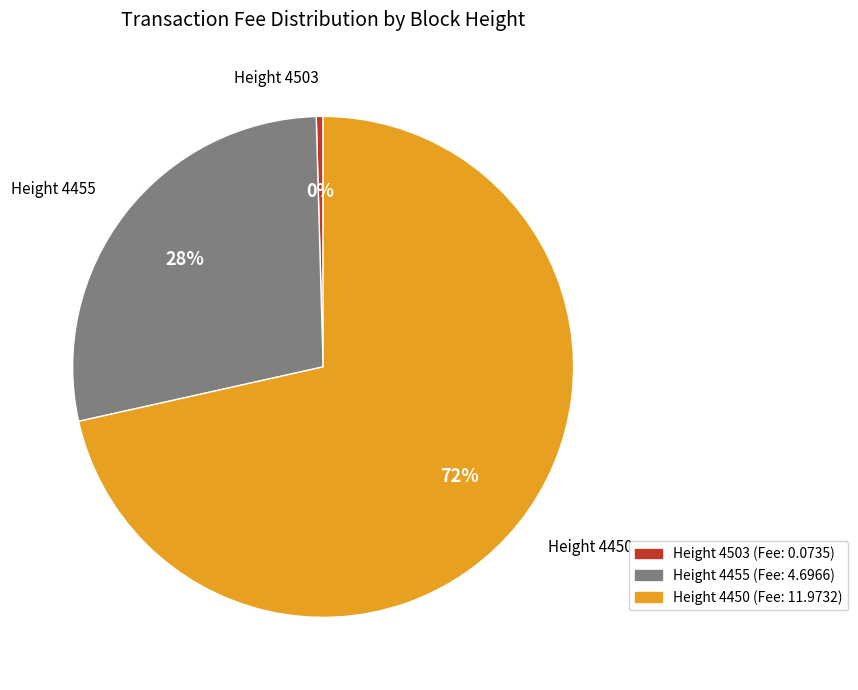

How many segments does this pie chart have?

3